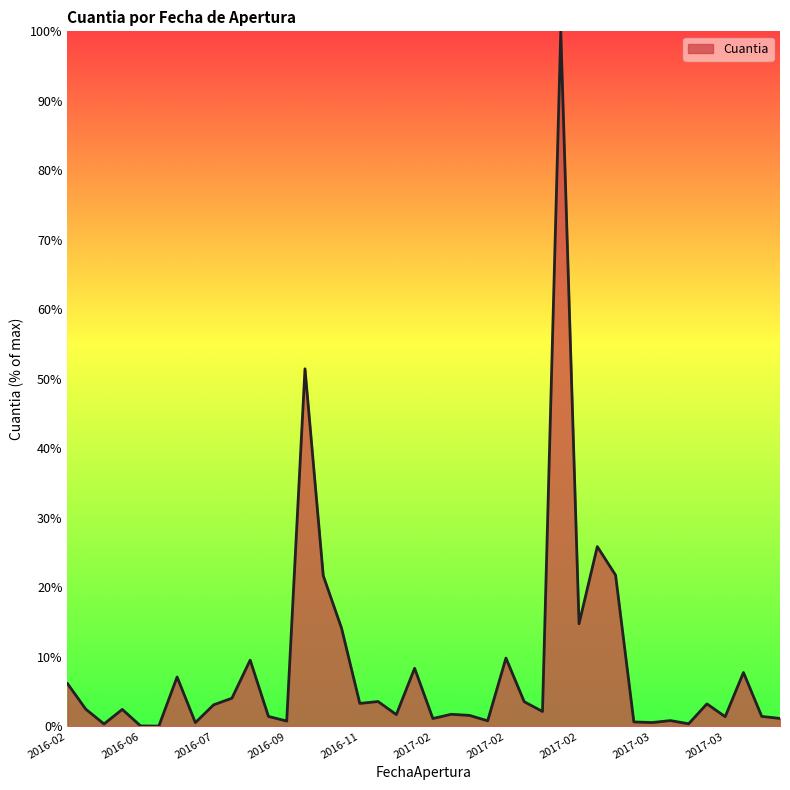

At which label does the data first exceed 2?

2016-02